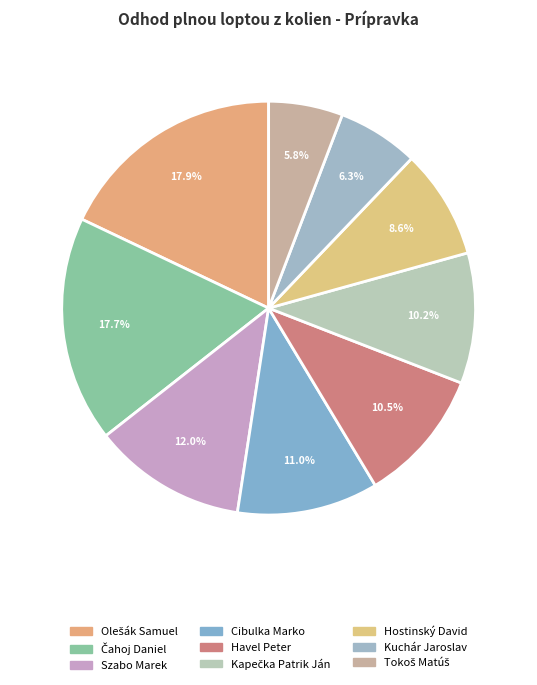

How many slices are in this pie chart?

9